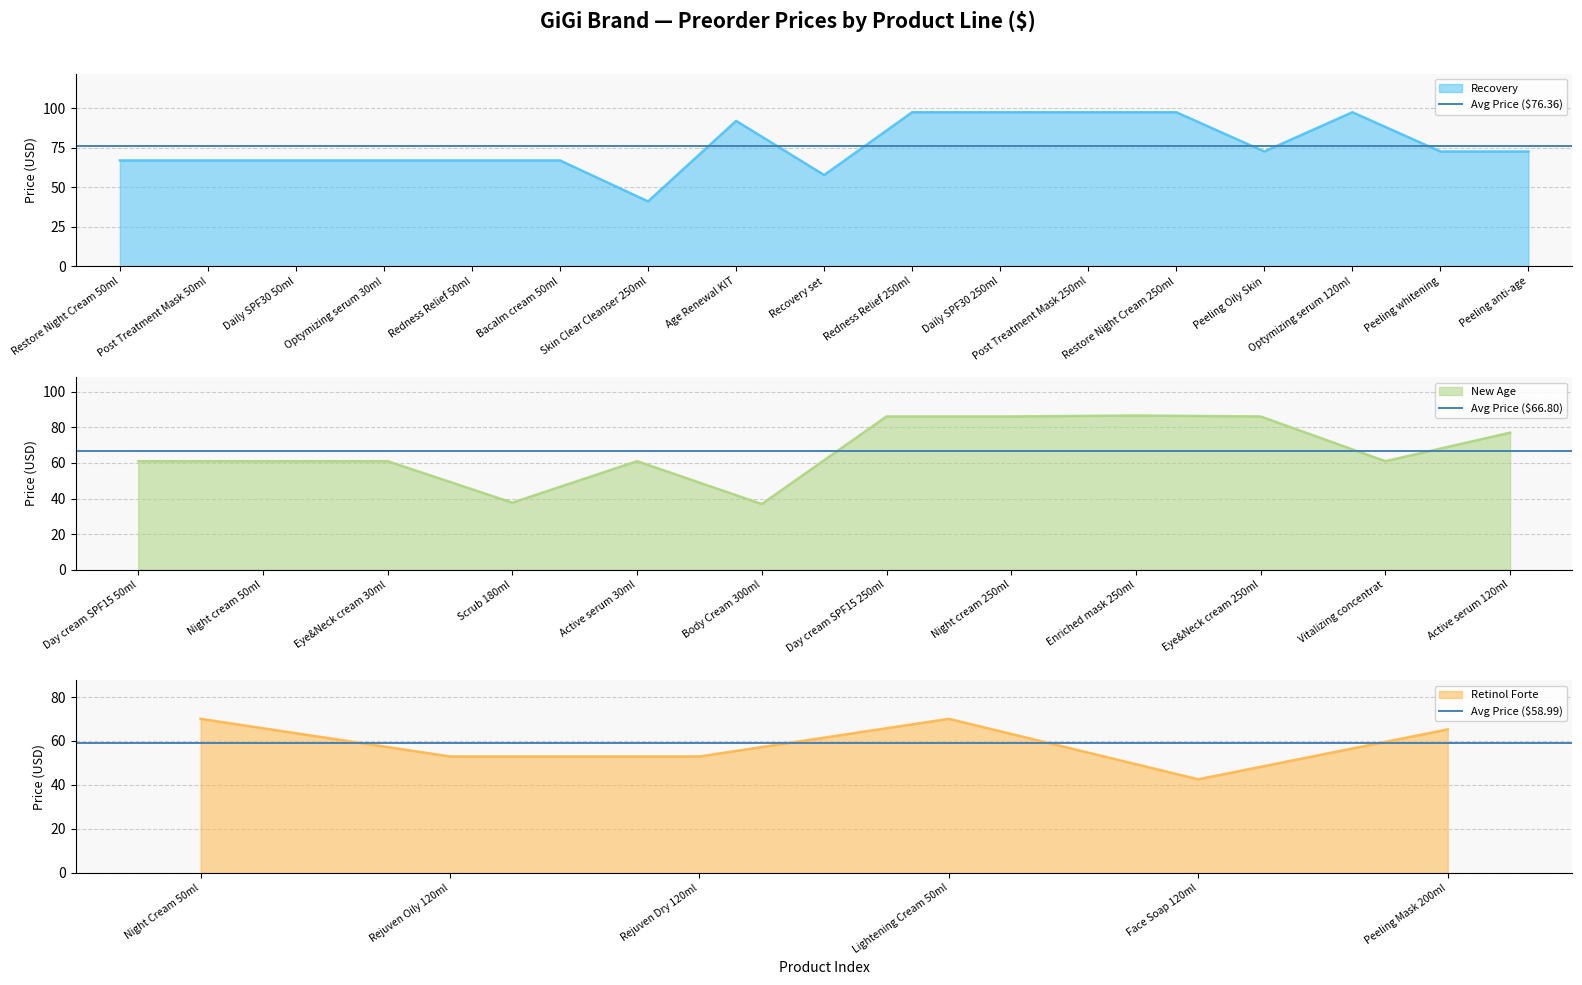

Is it true that Recovery equals 129.4 at Peeling Oily Skin?

False